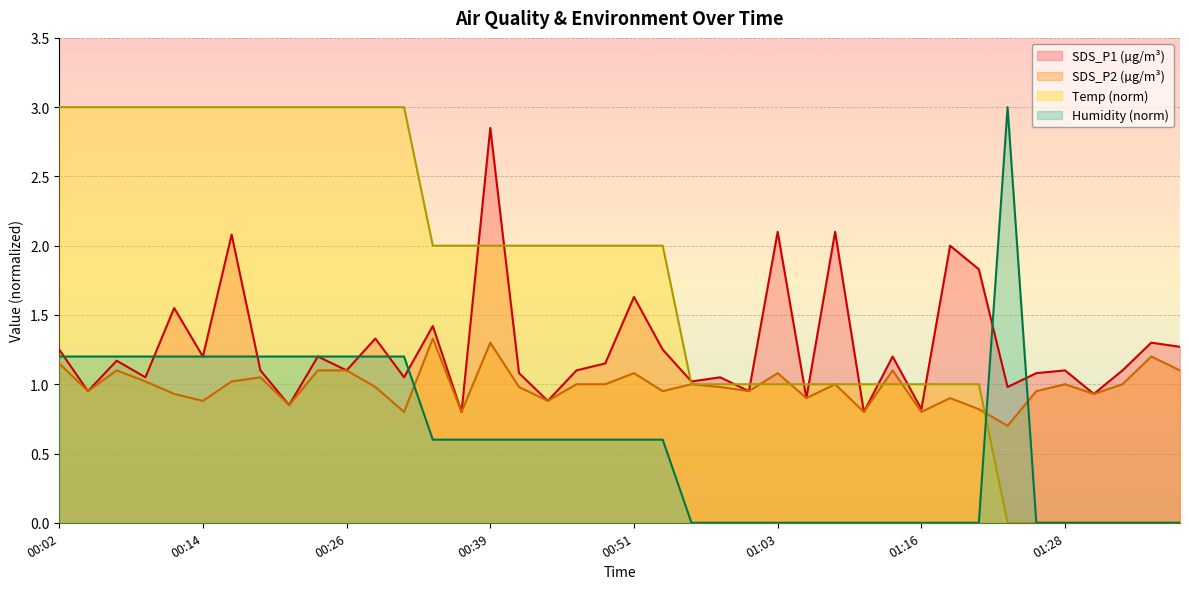

What is the sum of all Temp values?

68.0